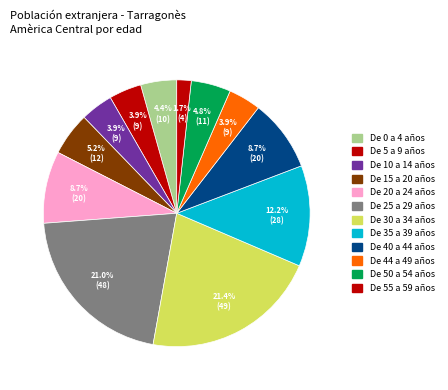

How many slices are in this pie chart?

12